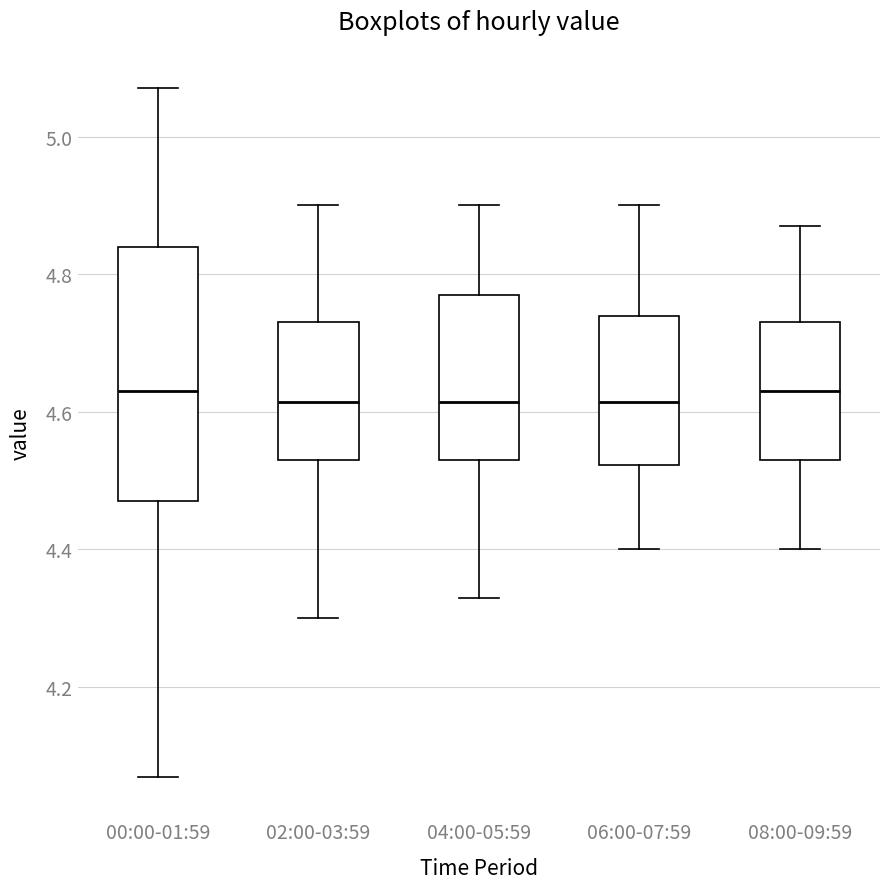

Which box is the tallest, from its lower edge to its upper edge?

00:00-01:59